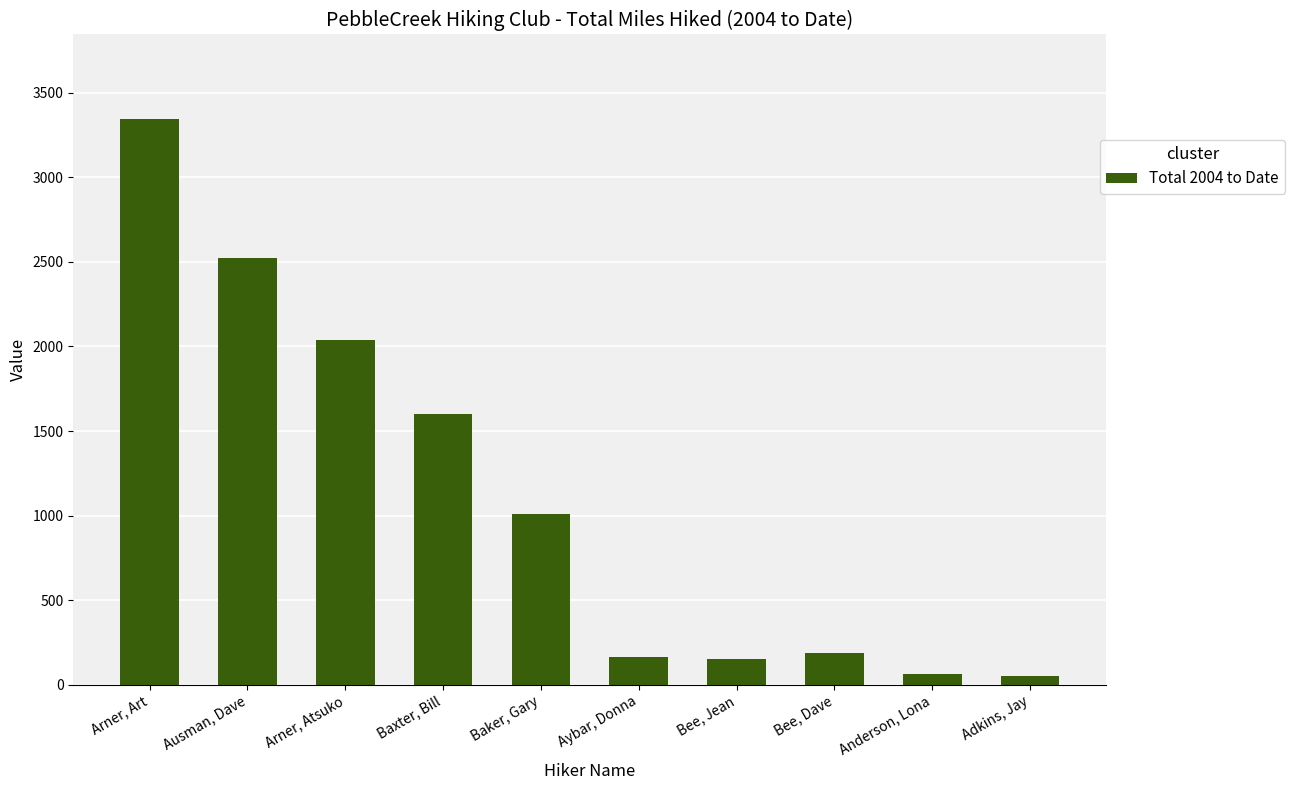

List the labels in order of value, smallest first.

Adkins, Jay, Anderson, Lona, Bee, Jean, Aybar, Donna, Bee, Dave, Baker, Gary, Baxter, Bill, Arner, Atsuko, Ausman, Dave, Arner, Art